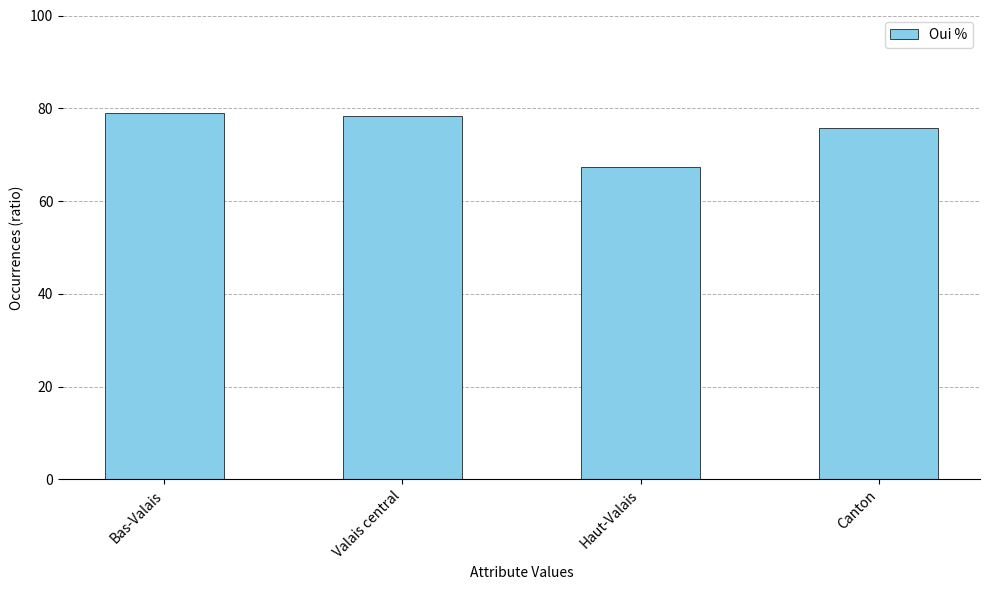

Which category has the lowest value across all series?

Haut-Valais